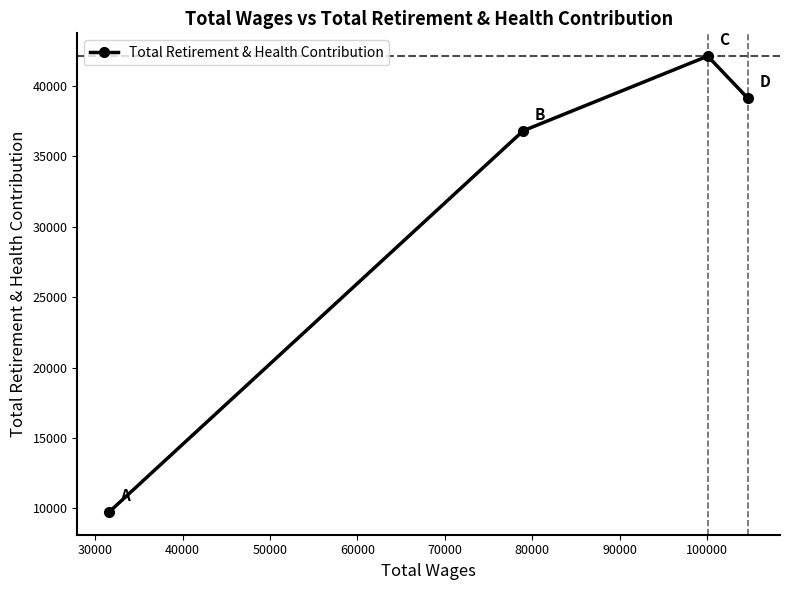

What is the greatest value displayed?

42130